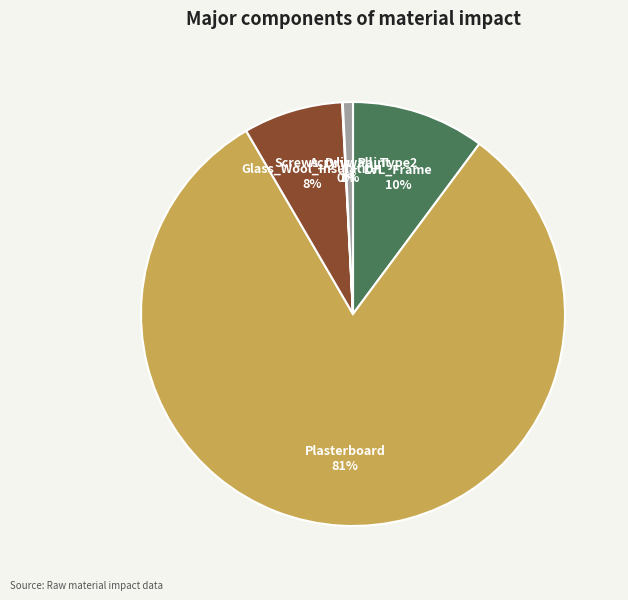

Is it true that Plasterboard is 68% of the pie?

False